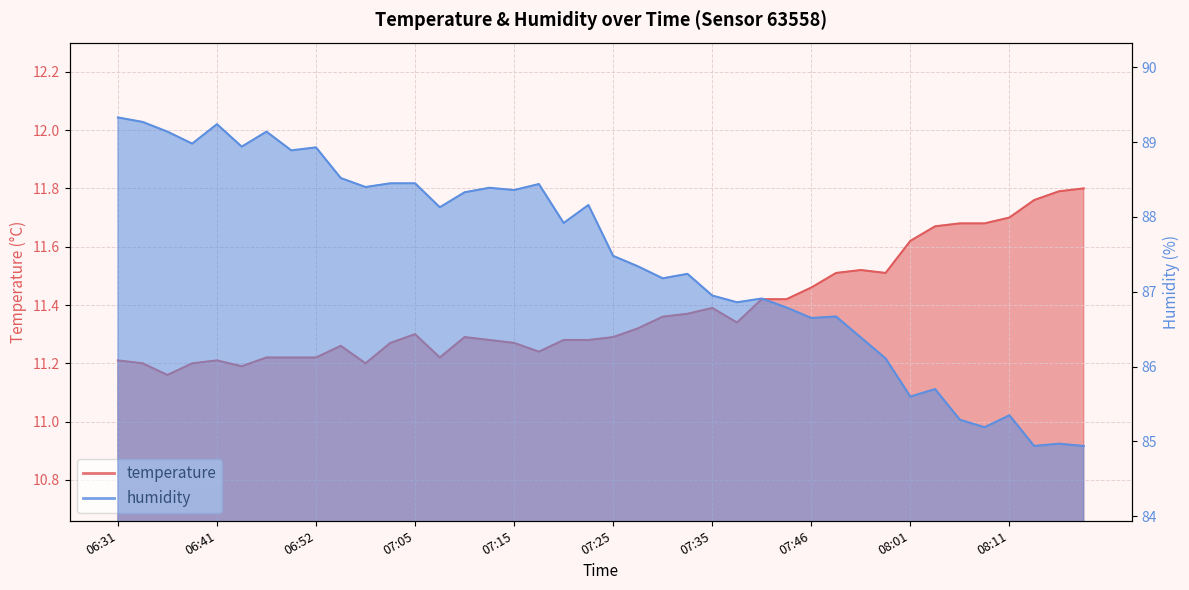

True or false: humidity has more than 1 interior local peaks.

True